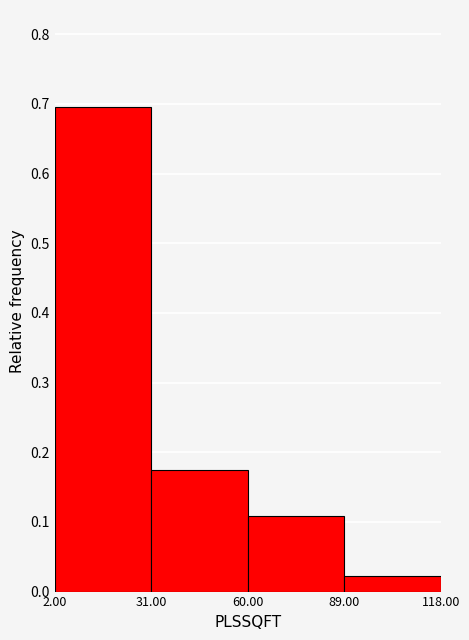

Reading left to right, transcribe this chart: for each bar, give the range it covers on the x-axis and its height. The values are not printed on the chart, so give them approximately, as read against the axis.

2.00 to 31.00: 0.70
31.00 to 60.00: 0.17
60.00 to 89.00: 0.11
89.00 to 118.00: 0.02